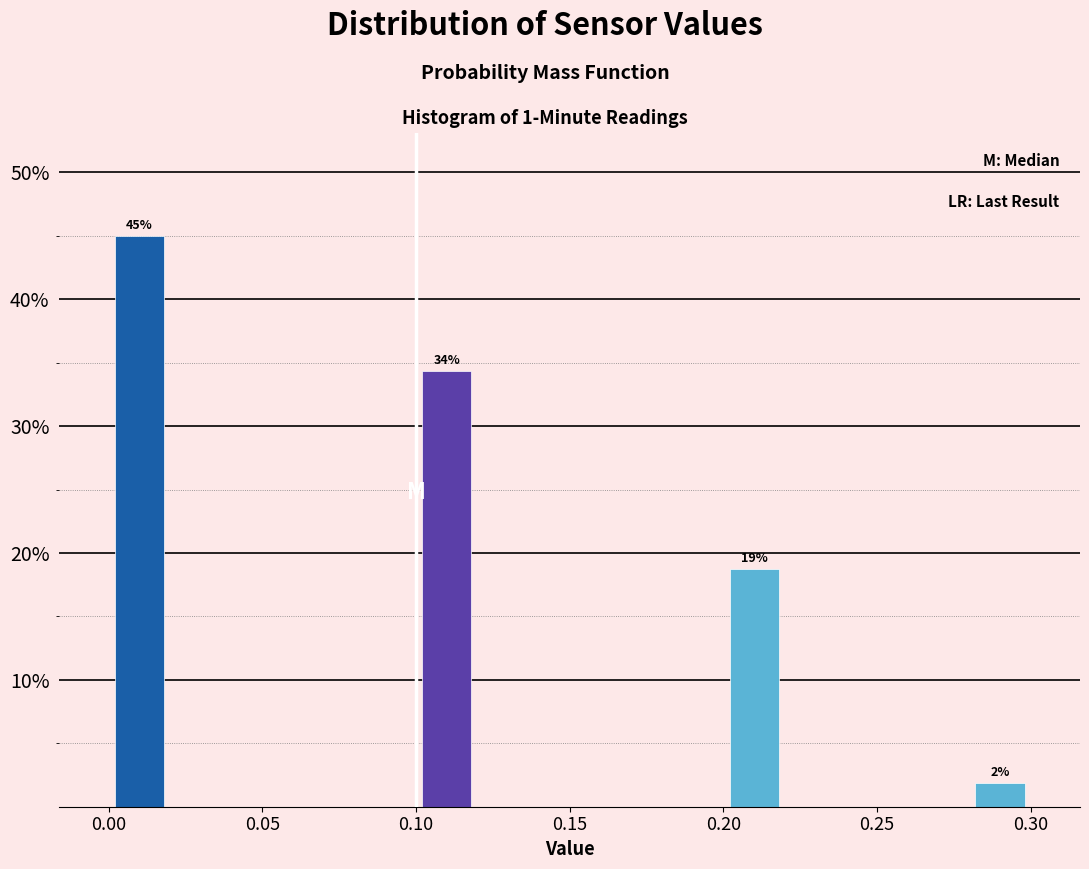

Over which range of the x-axis is the bar tallest?

0.00 to 0.02